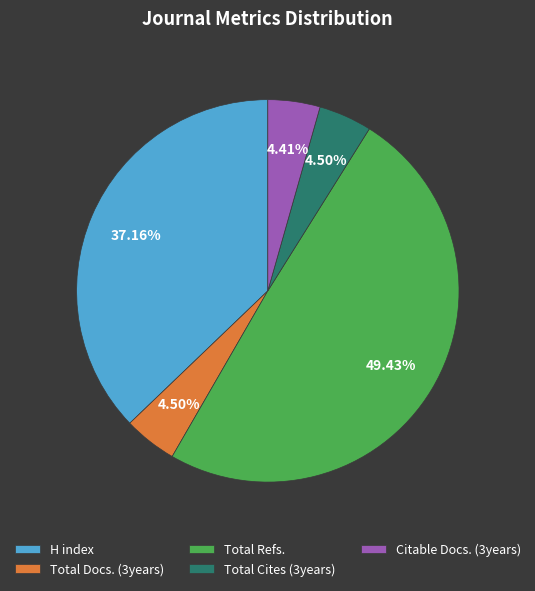

Which slice is the largest?

Total Refs.